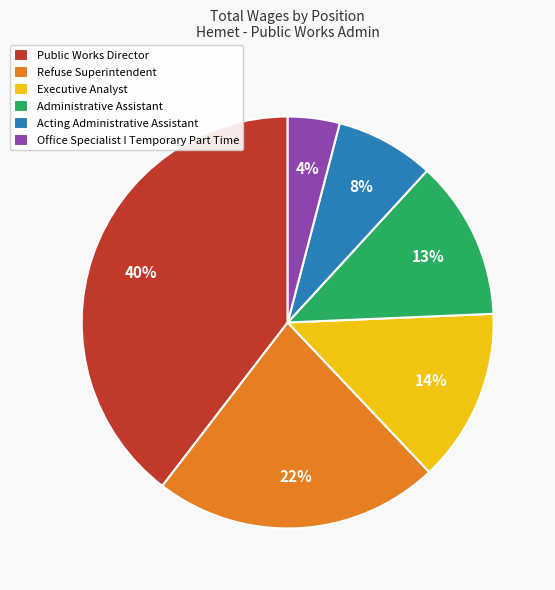

Which slice is the smallest?

Office Specialist I Temporary Part Time